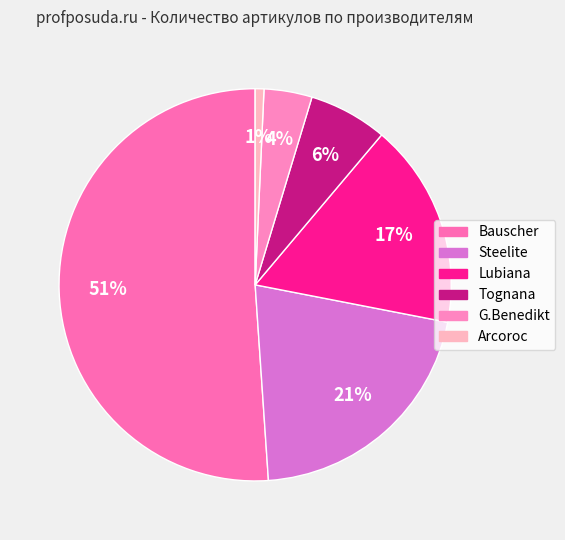

Which slice is the smallest?

Arcoroc